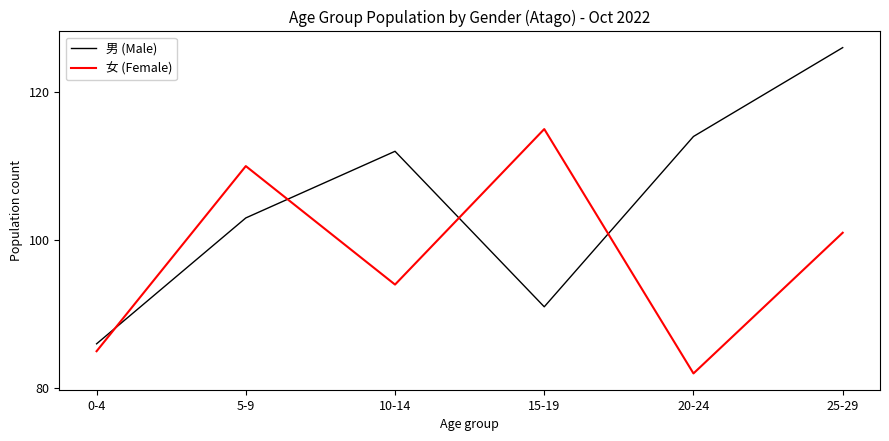

In 女 (Female), how many points are higher than both neighbors (excluding endpoints)?

2